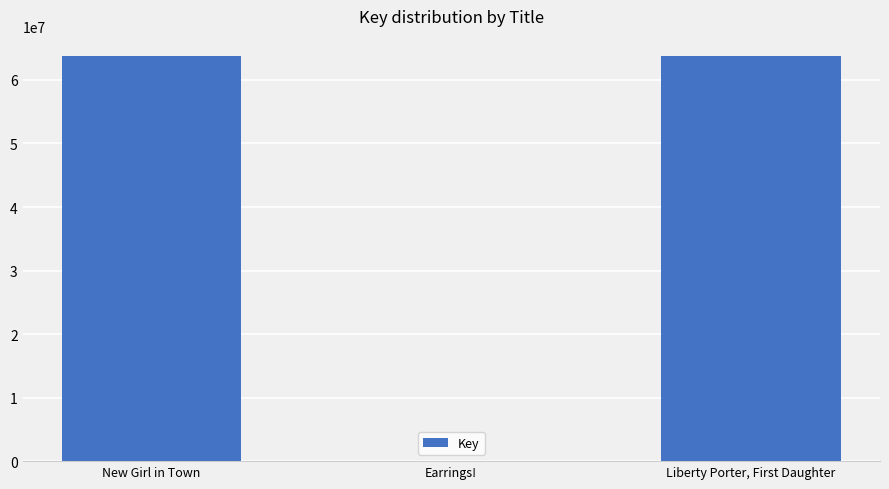

What is the greatest value displayed?

63746363